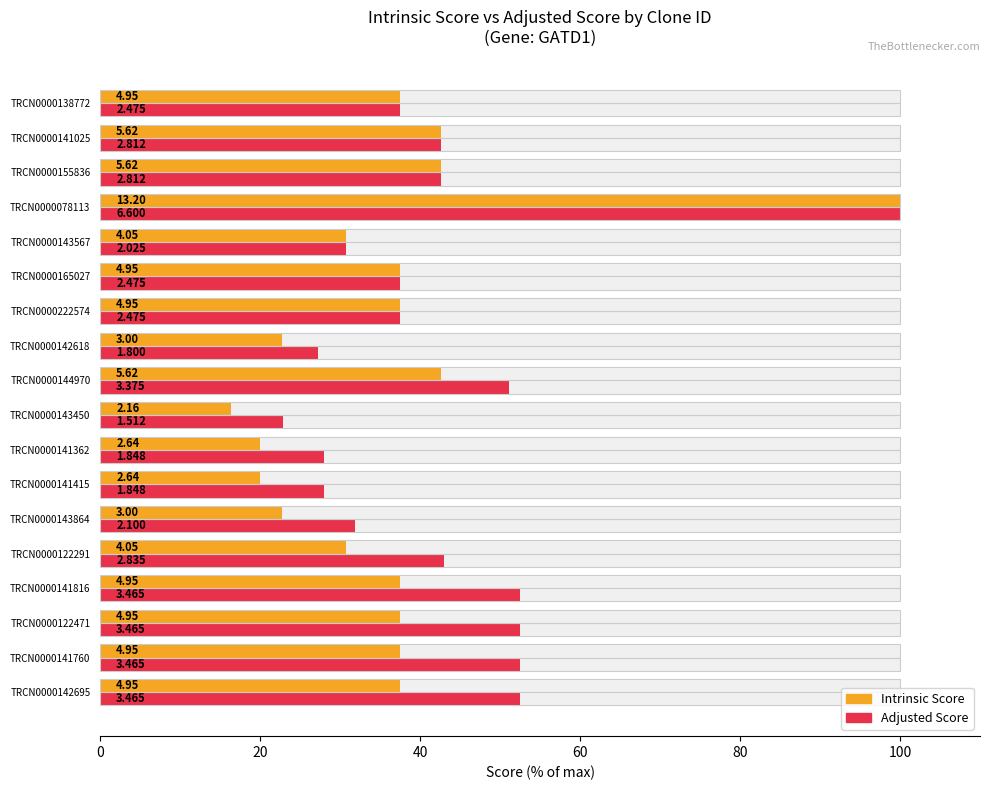

Where is Intrinsic Score nearest to the value 58?

TRCN0000144970